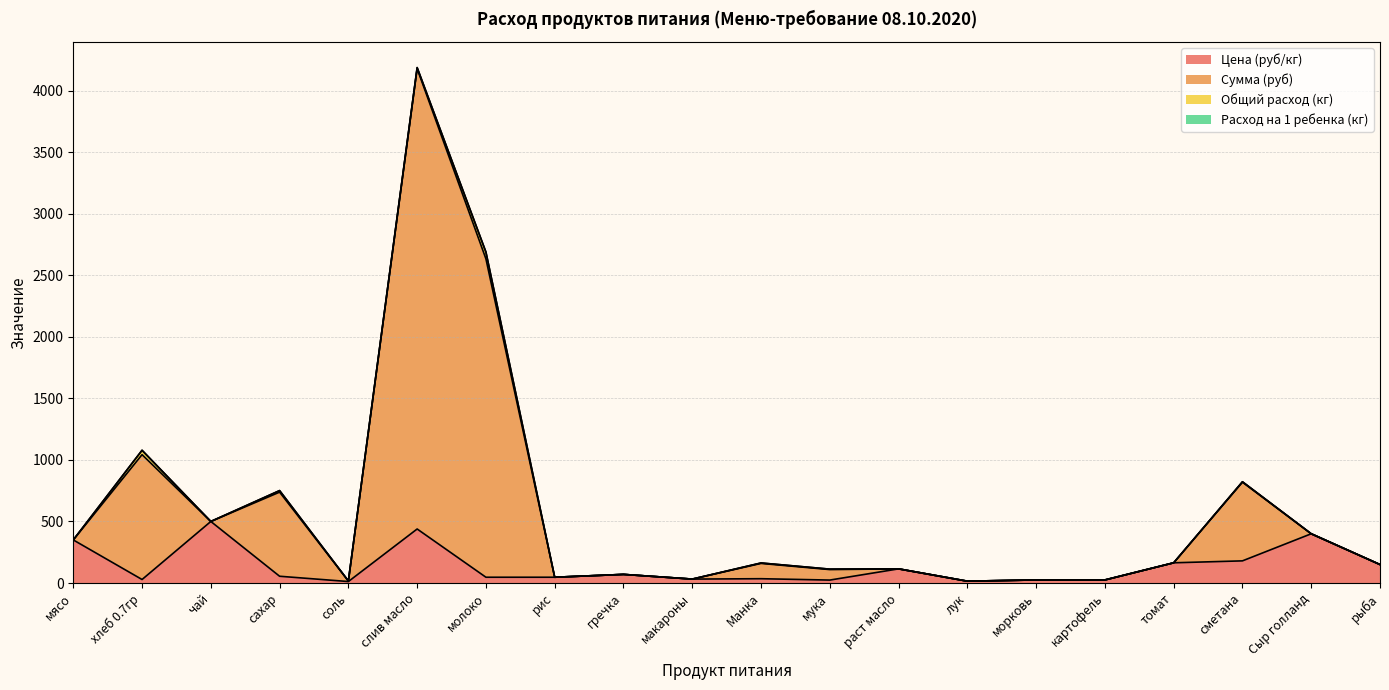

True or false: Сумма (руб) and Цена (руб/кг) intersect in this chart.

False